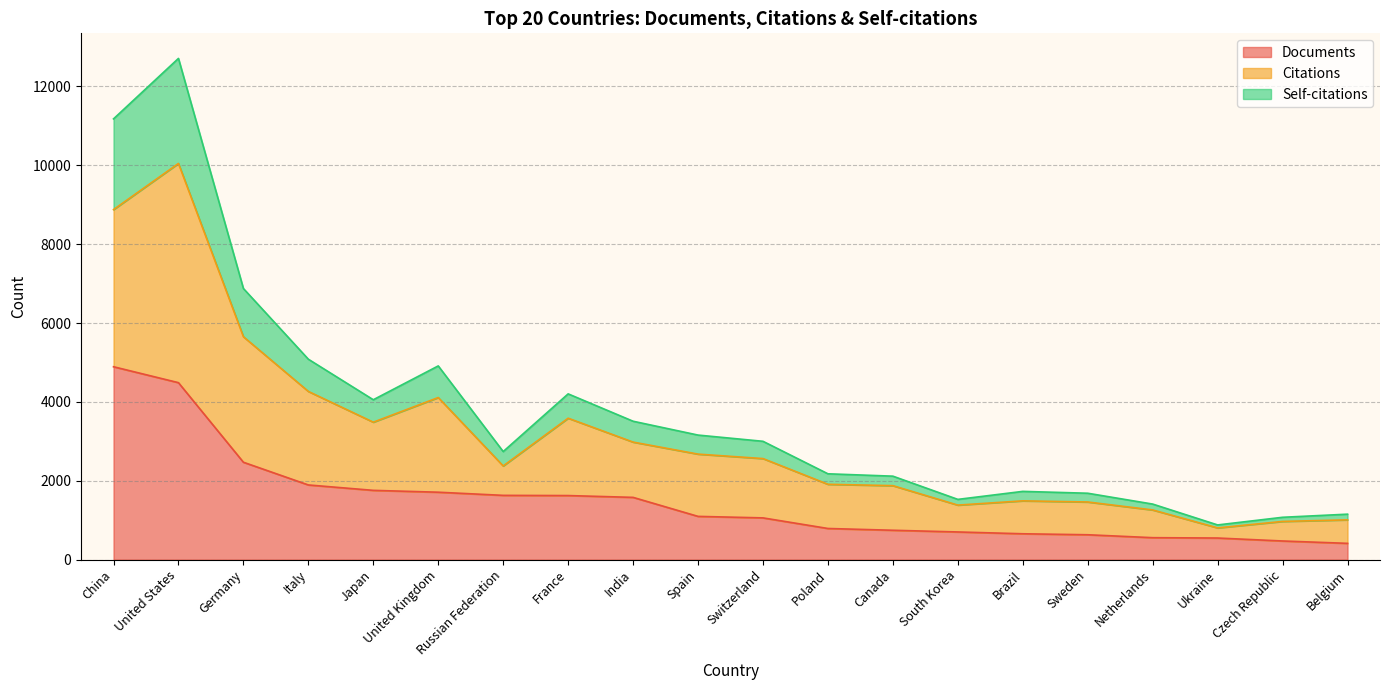

At which category is the sum across all series the highest?

United States